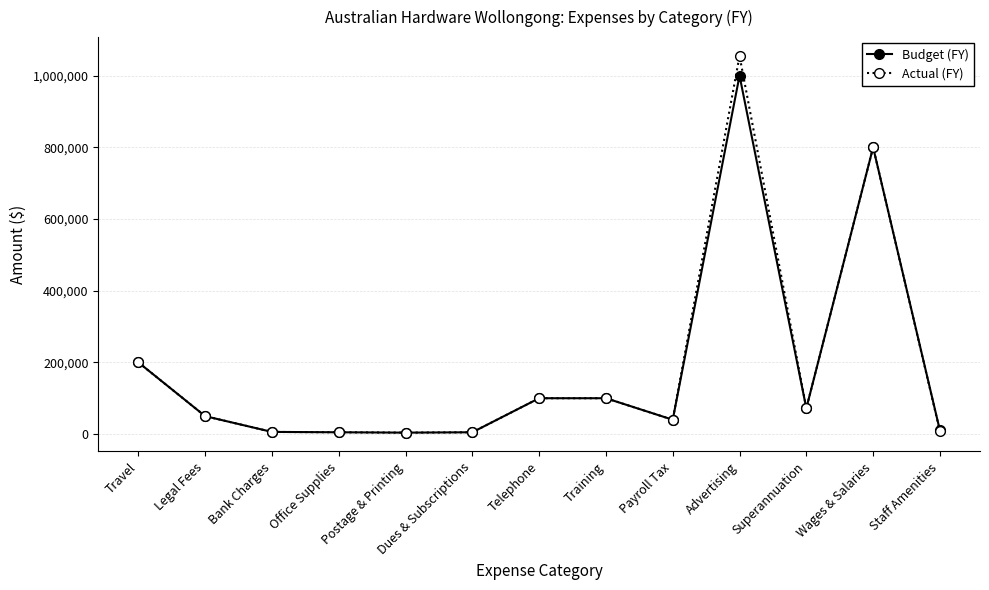

Rank the series by their maximum value, from lowest to highest.

Budget (FY), Actual (FY)